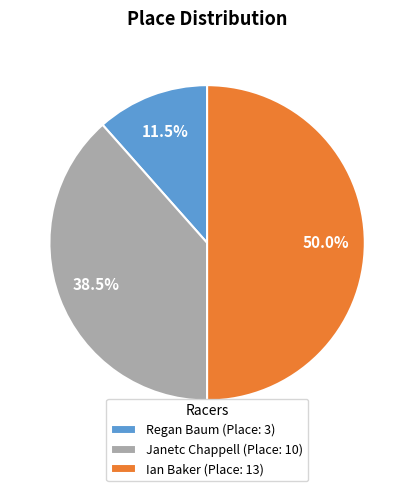

Rank the categories by value from highest to lowest.

Ian Baker, Janetc Chappell, Regan Baum